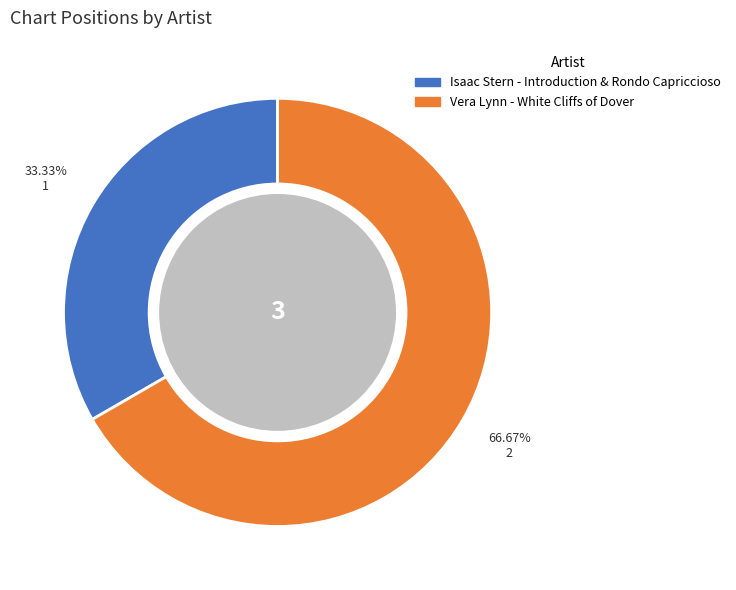

Which slice represents more than half of the pie?

Vera Lynn - White Cliffs of Dover